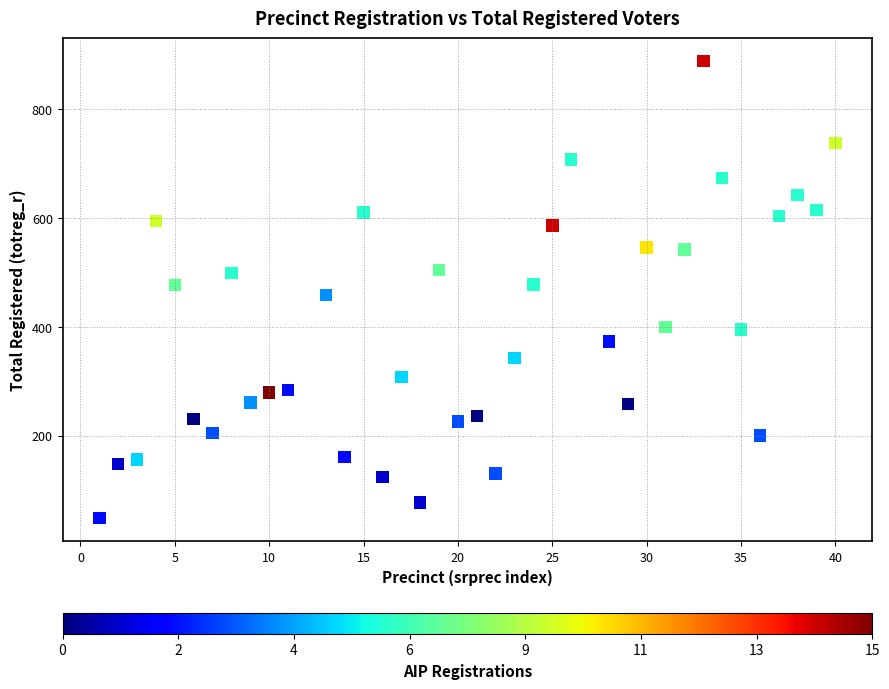

What is the range of X values (max minus min)?

39